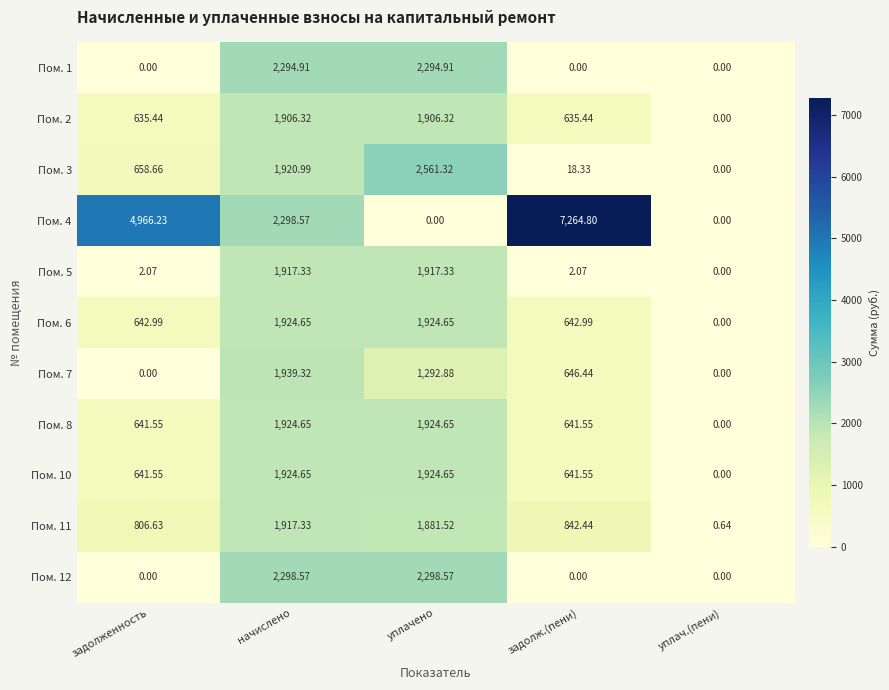

What is the maximum value shown in the chart?

7264.8